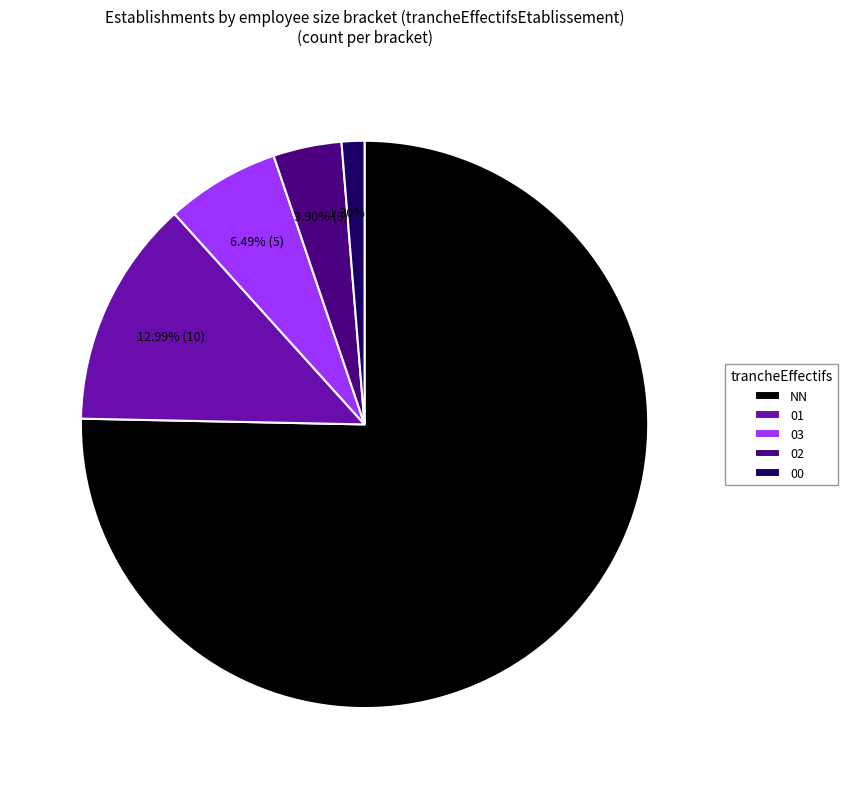

Is there a majority slice in this chart?

Yes